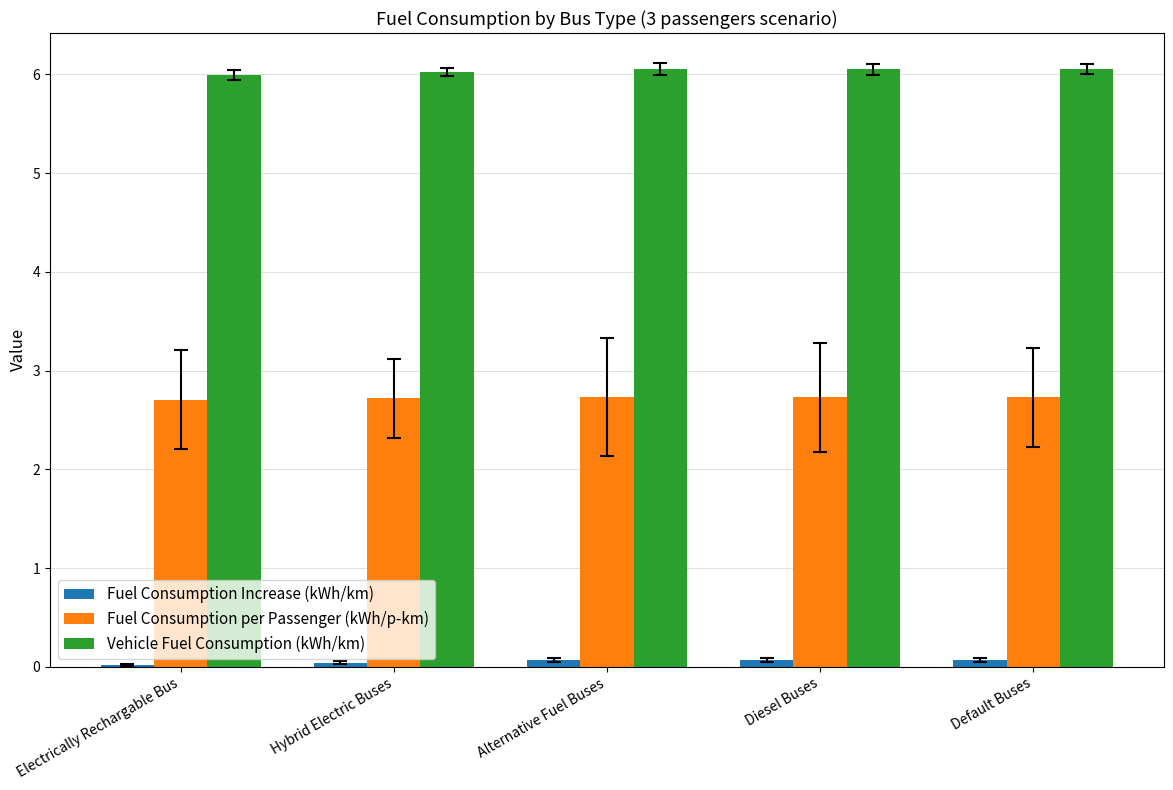

The value of Vehicle Fuel Consumption (kWh/km) at Electrically Rechargable Bus is 6.0. True or false?

True